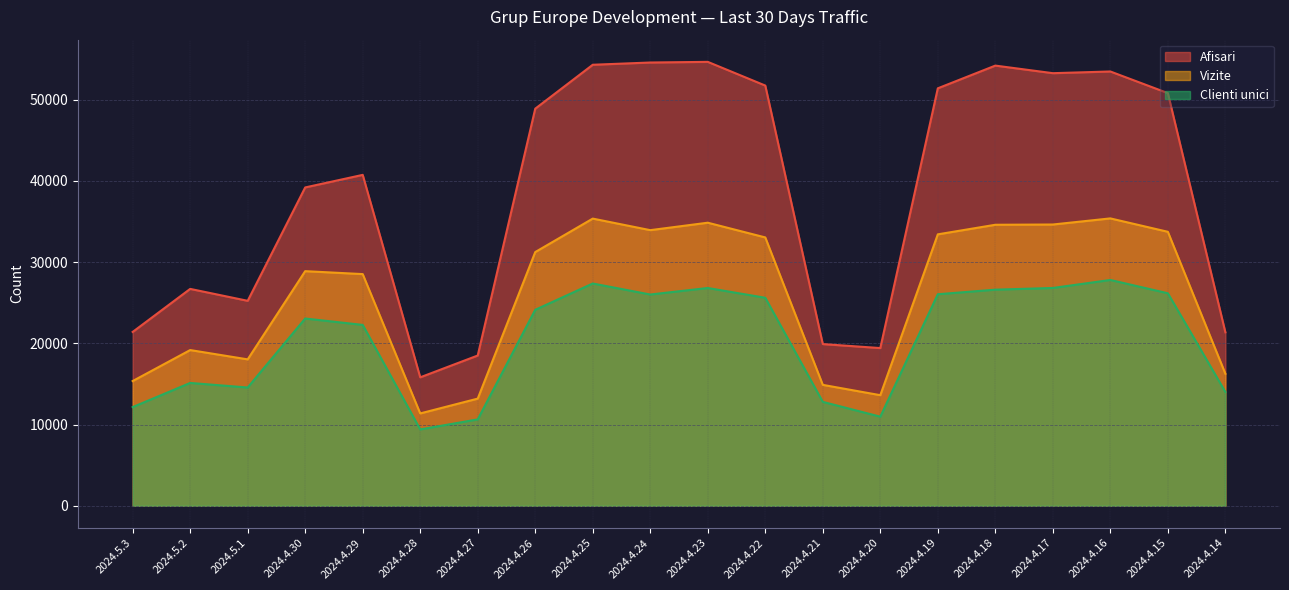

Rank the categories by Clienti unici value from lowest to highest.

2024.4.28, 2024.4.27, 2024.4.20, 2024.5.3, 2024.4.21, 2024.4.14, 2024.5.1, 2024.5.2, 2024.4.29, 2024.4.30, 2024.4.26, 2024.4.22, 2024.4.24, 2024.4.19, 2024.4.15, 2024.4.18, 2024.4.23, 2024.4.17, 2024.4.25, 2024.4.16